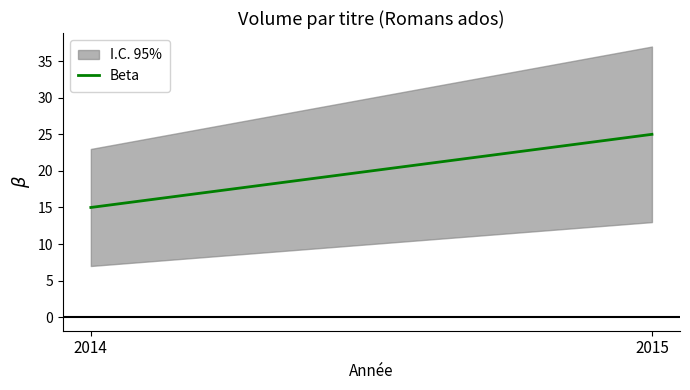

Reading left to right, what are all the values shown in this chart?

15	25